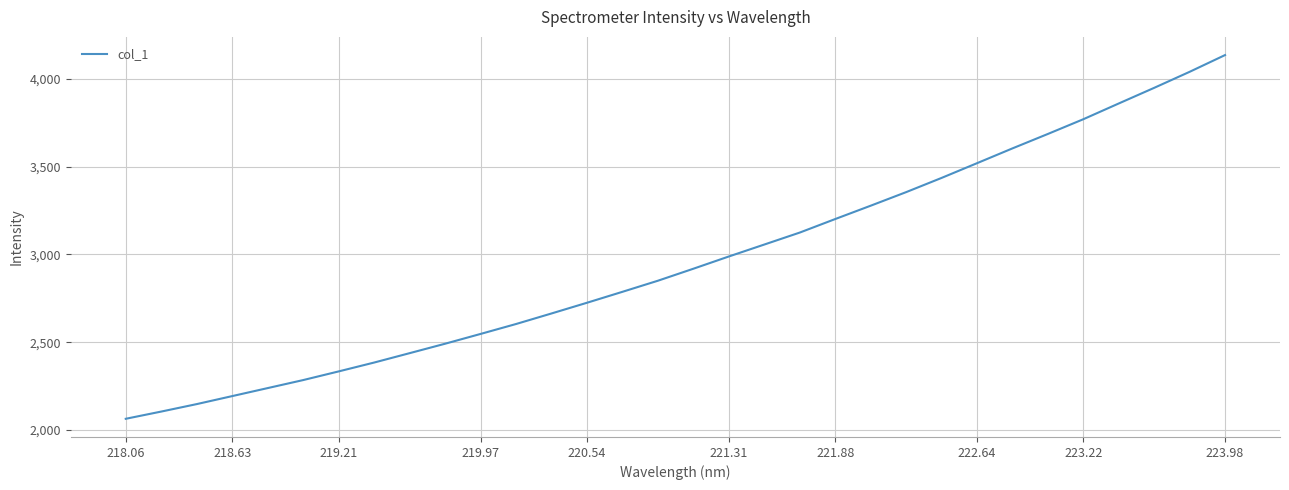

What is the difference between the maximum and minimum values?

2071.9